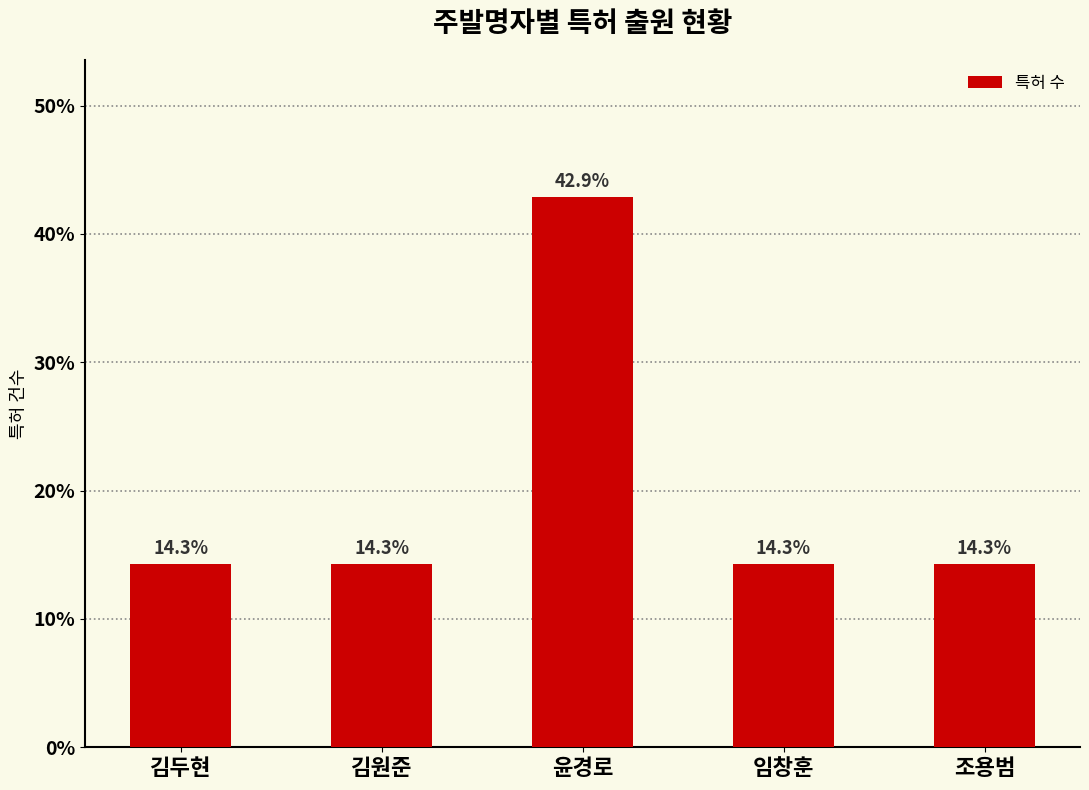

What is the greatest value displayed?

42.9